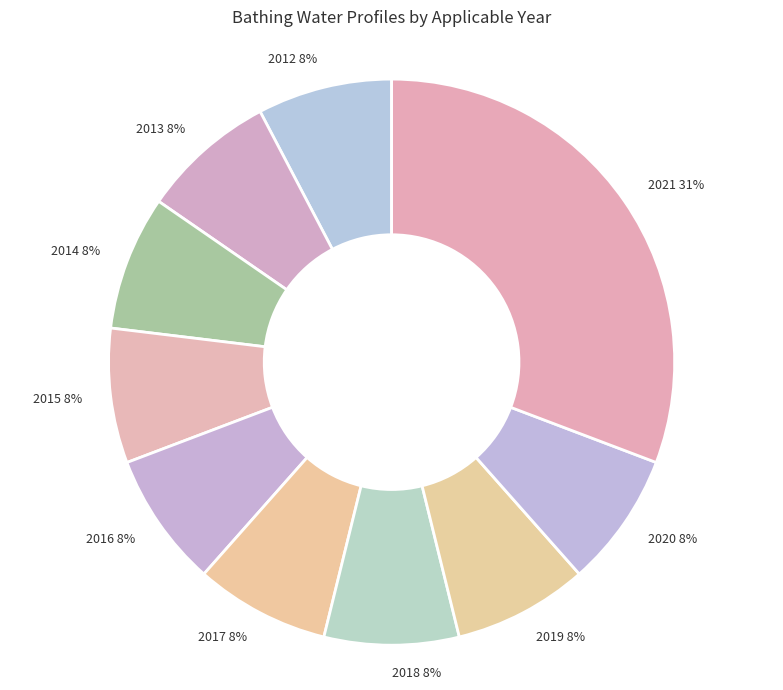

Approximately how many times larger is the value at 2012 compared to 2015?

1.0